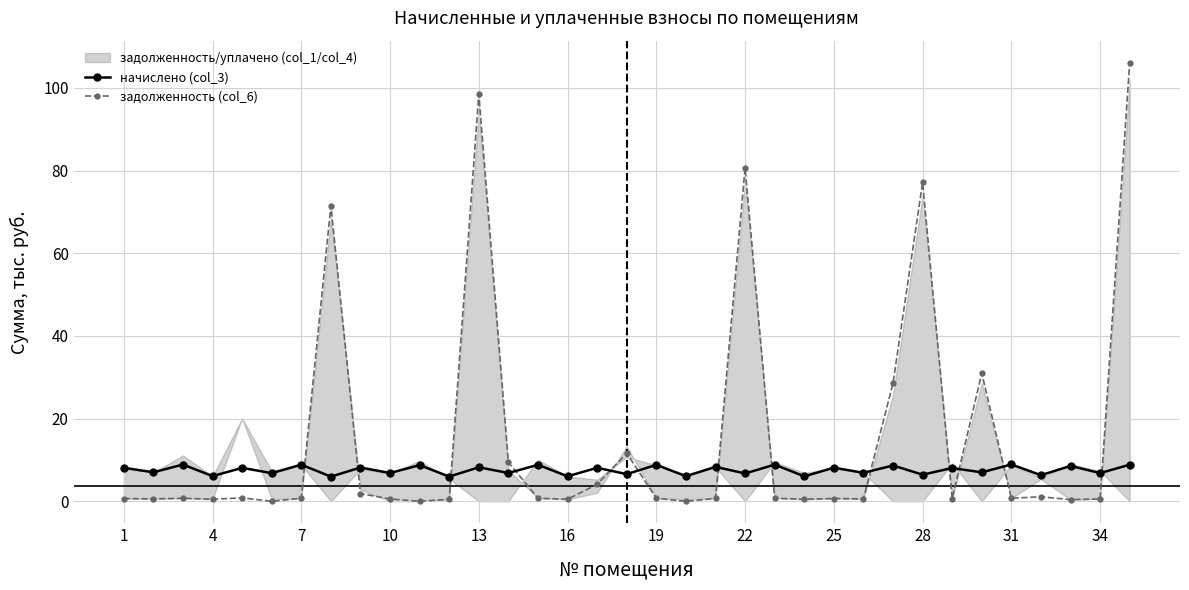

True or false: начислено (col_3) has a value of 15.6 at 31.

False